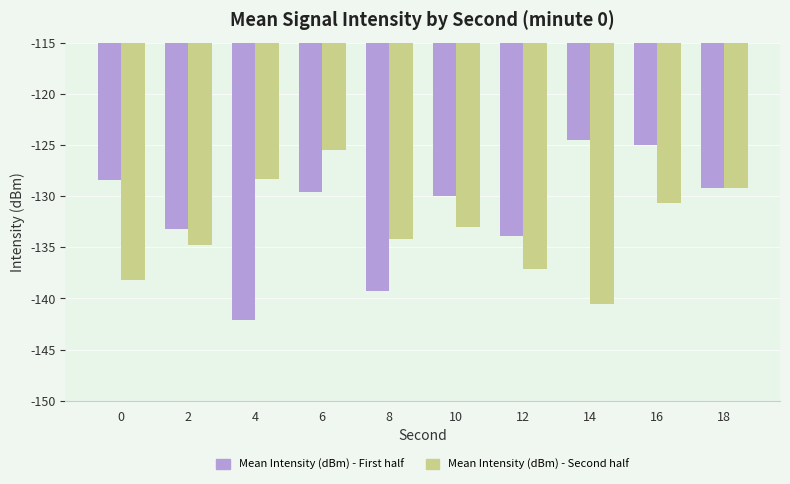

How many bars are there in each group?

2